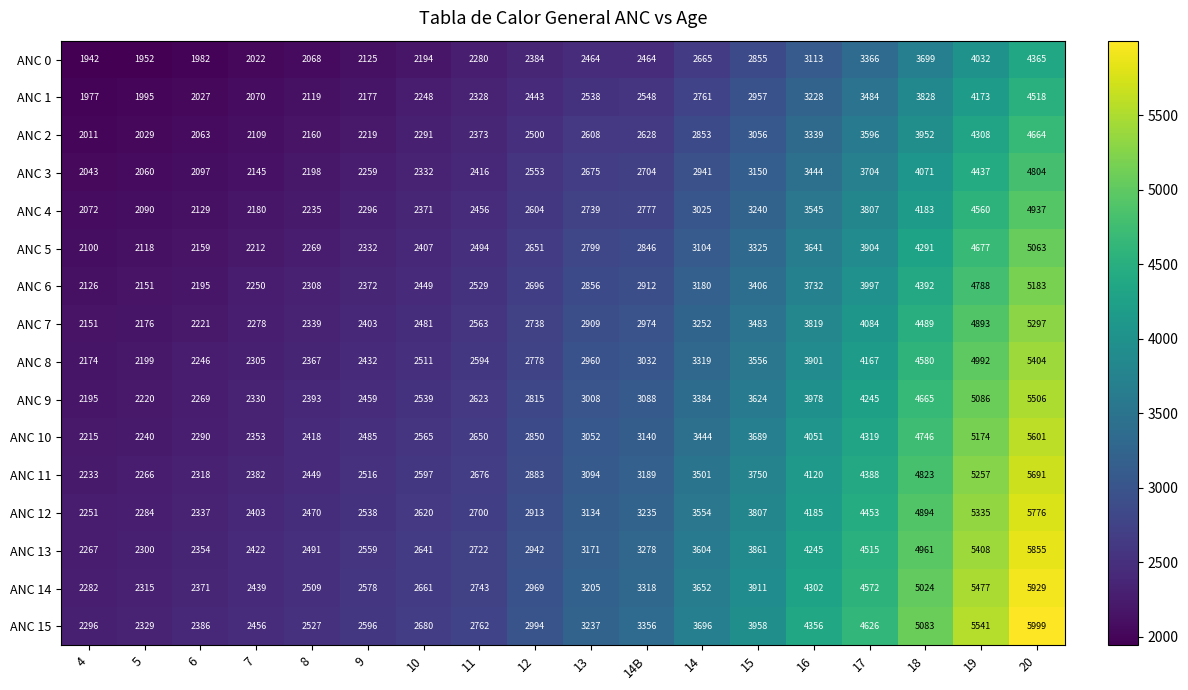

What is the lowest value of the ANC 3 series?

2043